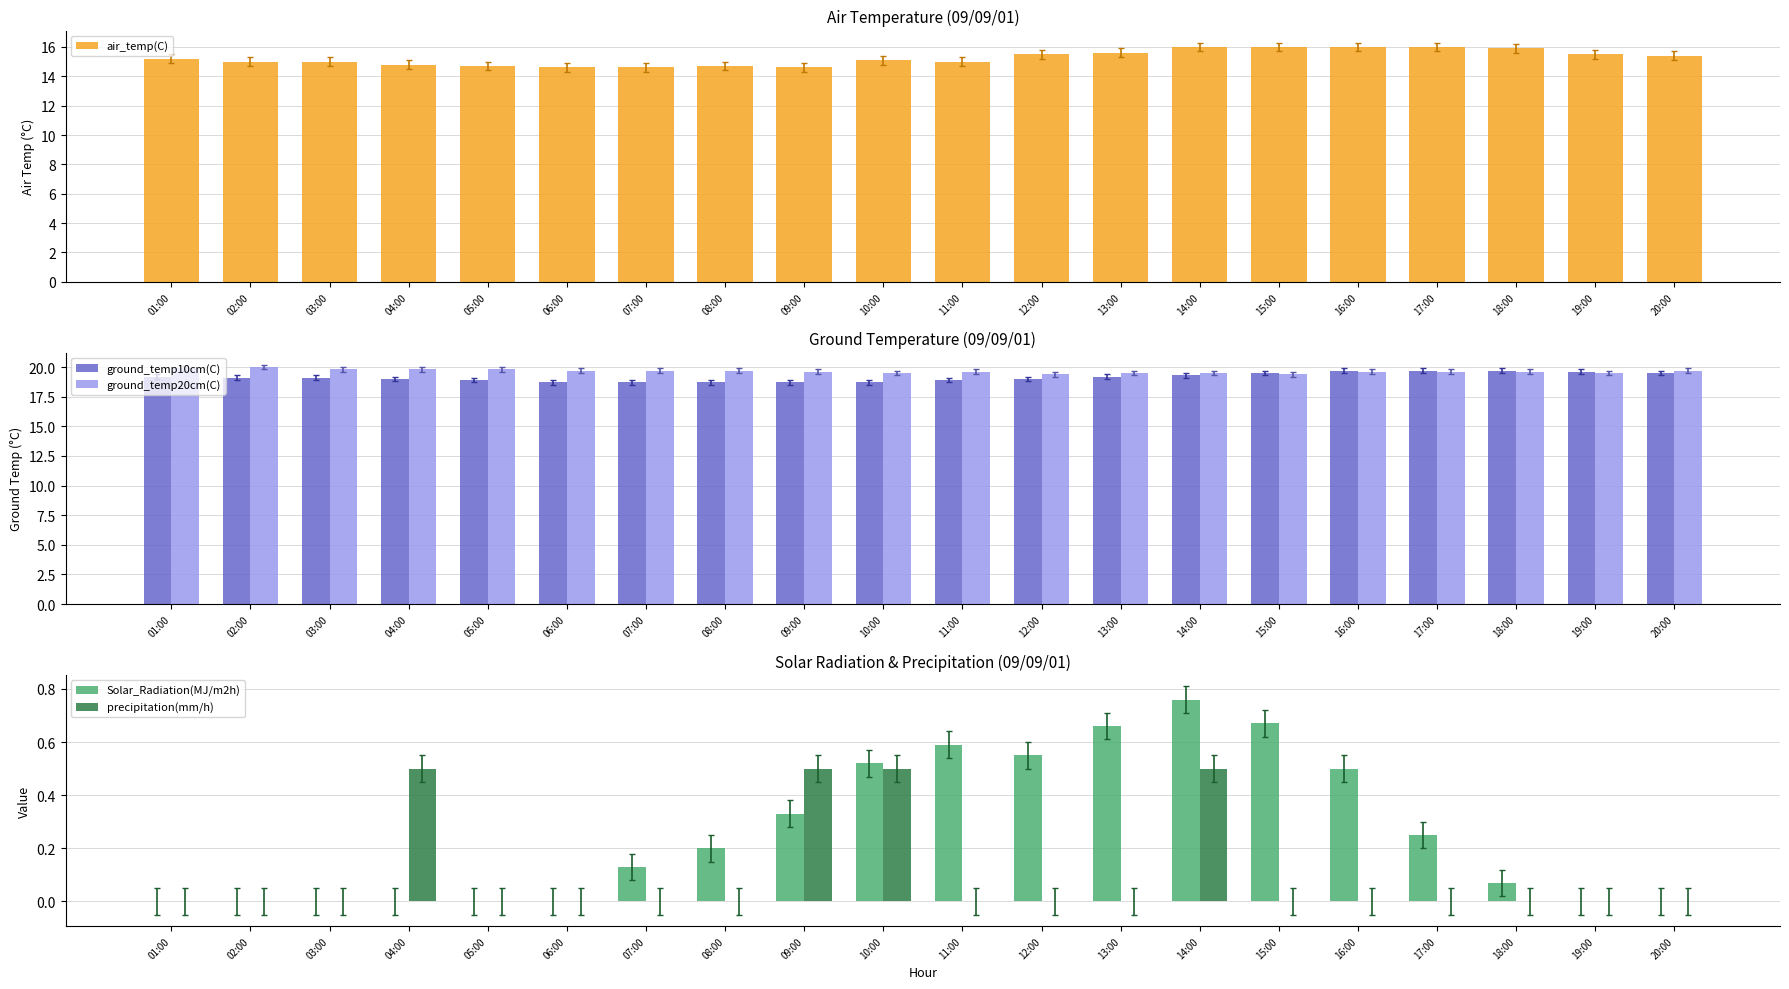

Is the value of precipitation(mm/h) at 16:00 greater than the value of air_temp(C) at 17:00?

No